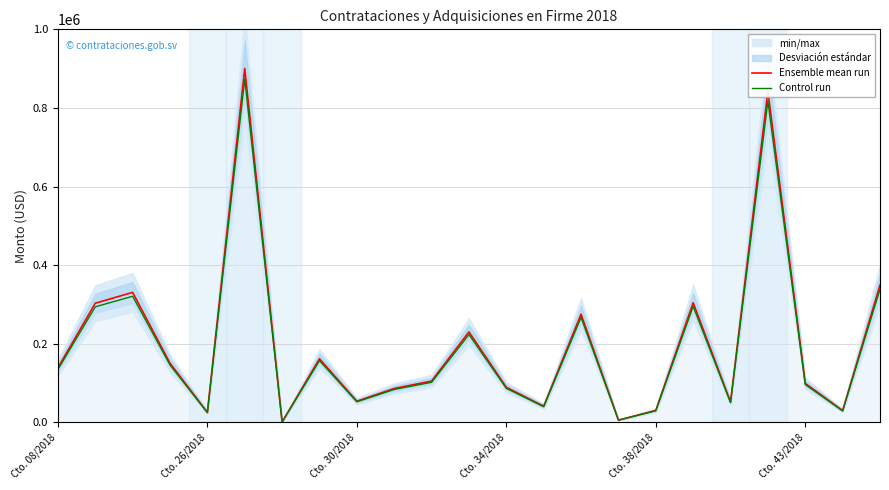

What is the highest value of the Control run series?

873362.8